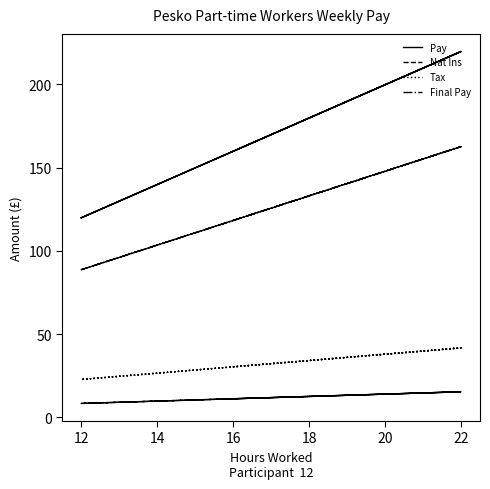

True or false: Tax and Nat Ins cross at least once.

False